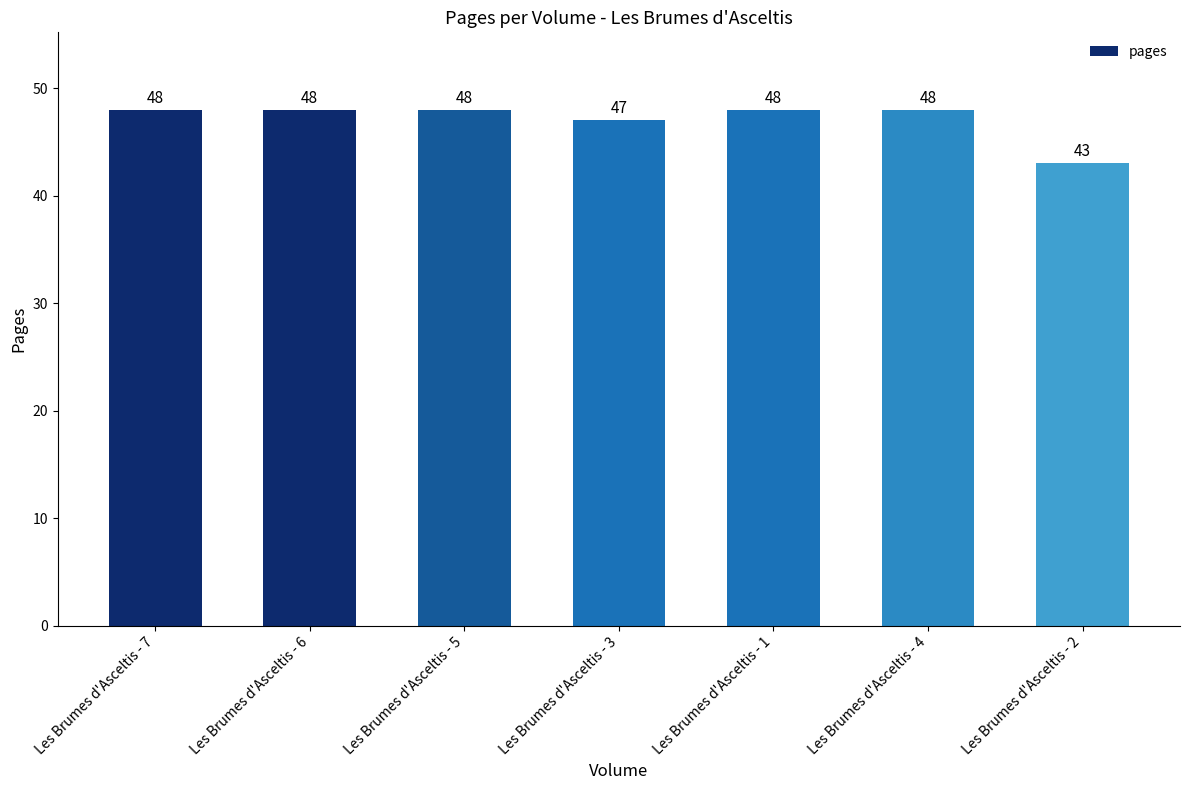

Does the chart contain any negative values?

No